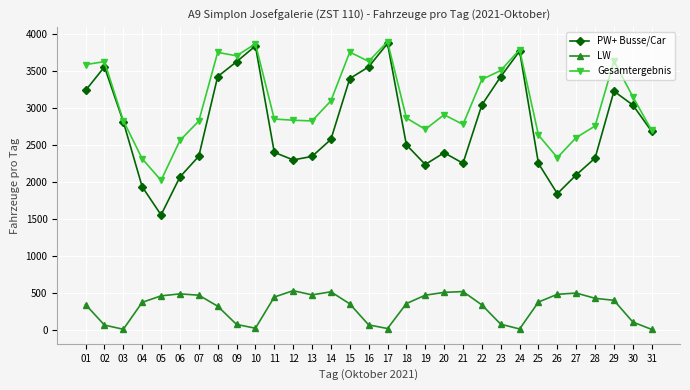

True or false: LW and PW+ Busse/Car cross at least once.

False